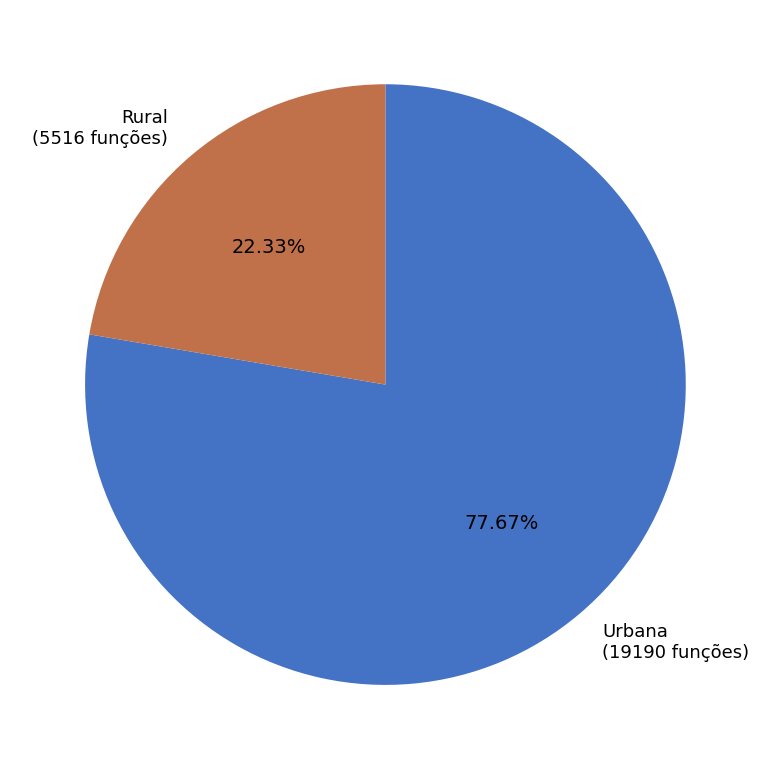

What is the ratio of the value at Rural to the value at Urbana?

0.3